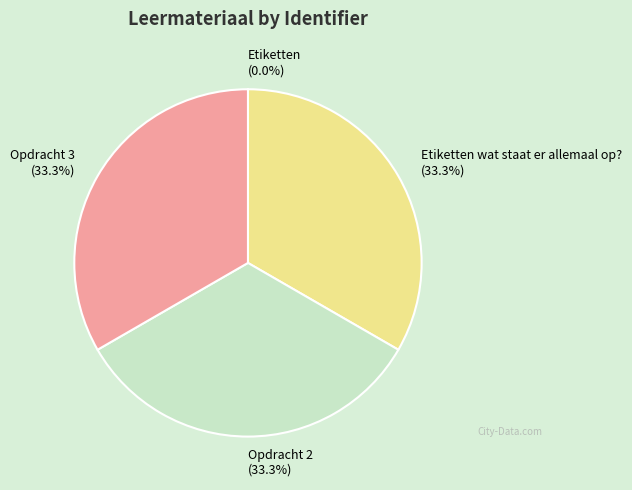

Is the sum of Opdracht 3 (33.3%) and Opdracht 2 (33.3%) greater than half?

Yes